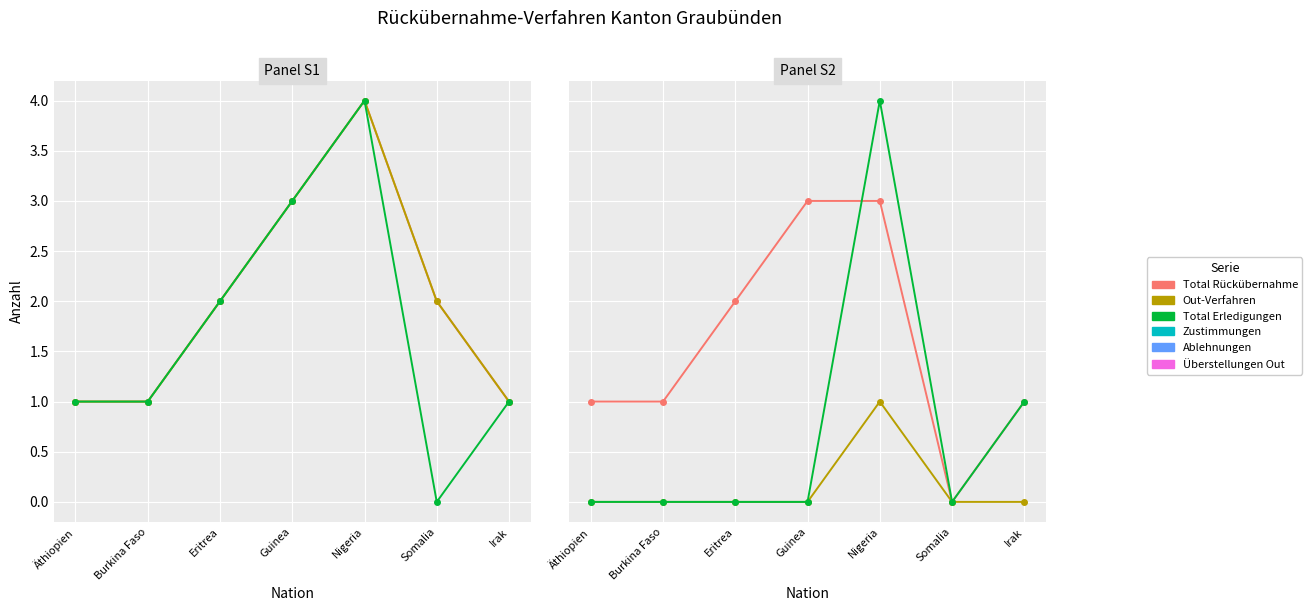

What is the label of the 1st point from the right?

Irak